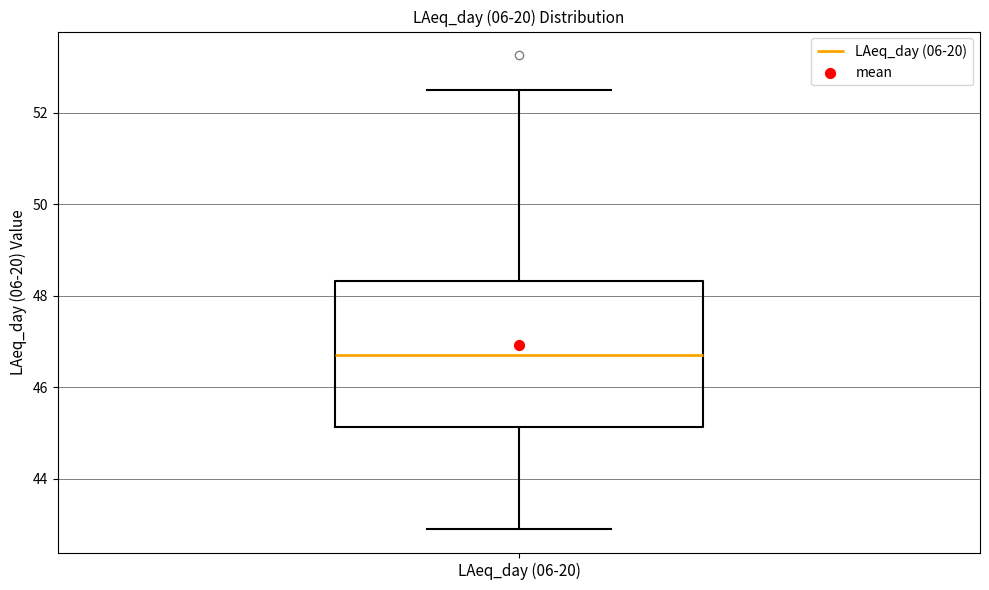

Transcribe this box plot: give where the median line is, the range the box spans, and where the two whiskers end, as read against the y-axis. The values are not printed on the chart, so give them approximately, as read against the axis.

median 46.6, box 45.2 to 48.4, whiskers 42.8 to 52.4